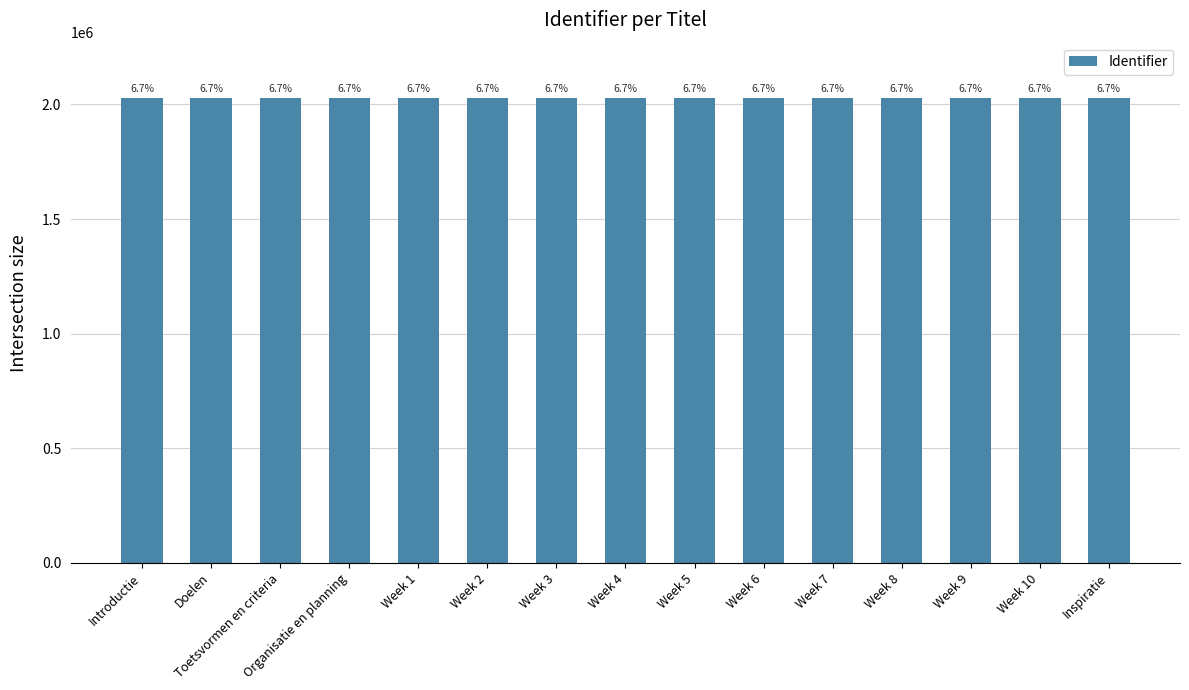

What is the smallest value displayed?

2026658